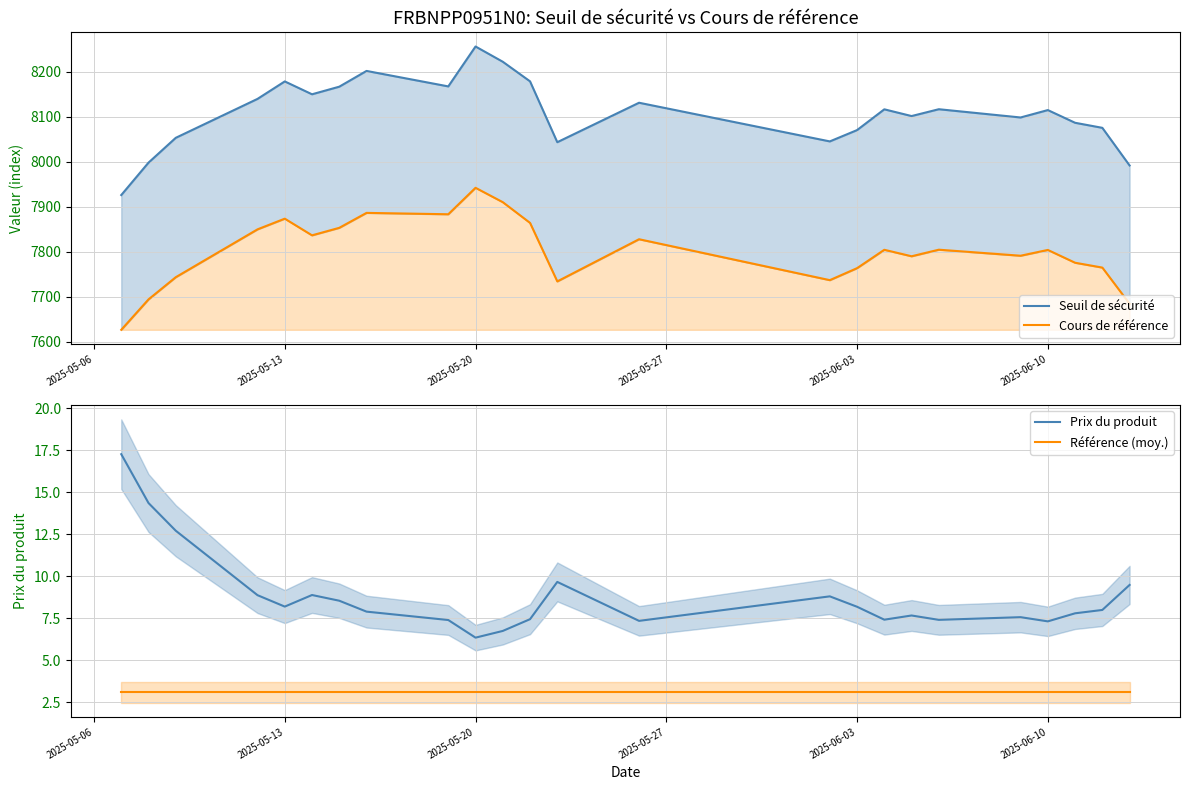

True or false: Seuil de sécurité and Prix du produit intersect in this chart.

False